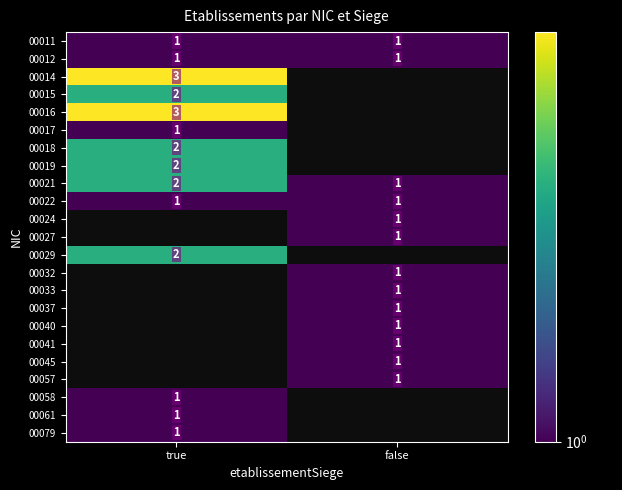

The value of 00014 at true is 1. True or false?

False